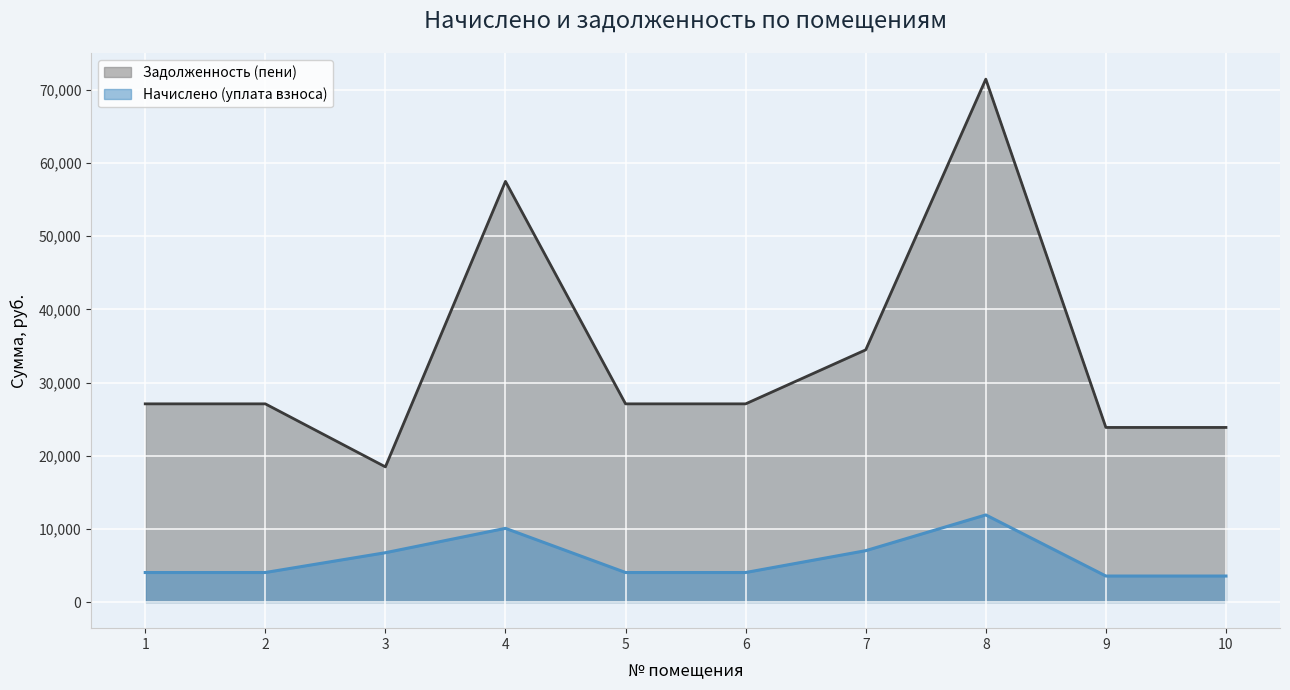

At which label does Задолженность (пени) first exceed 27084?

1